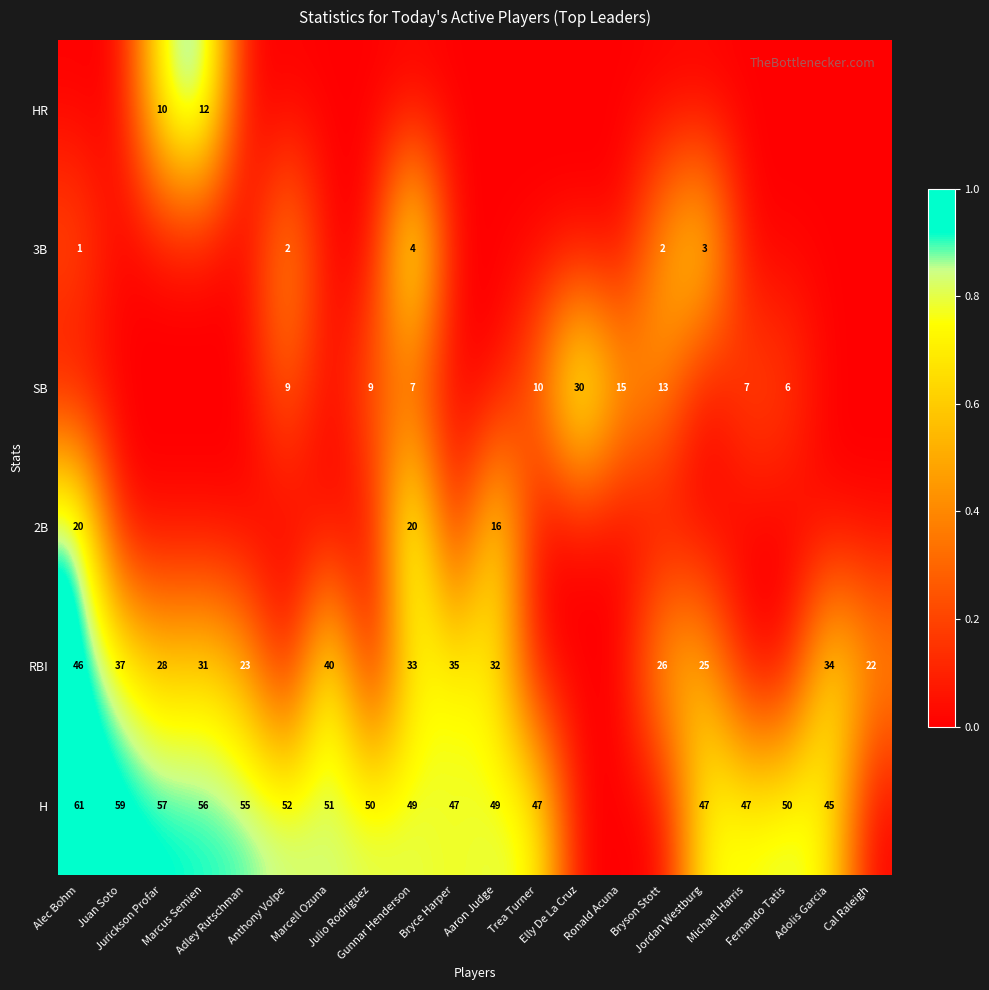

The 2B series shows -0.5 at Adolis Garcia. True or false?

False